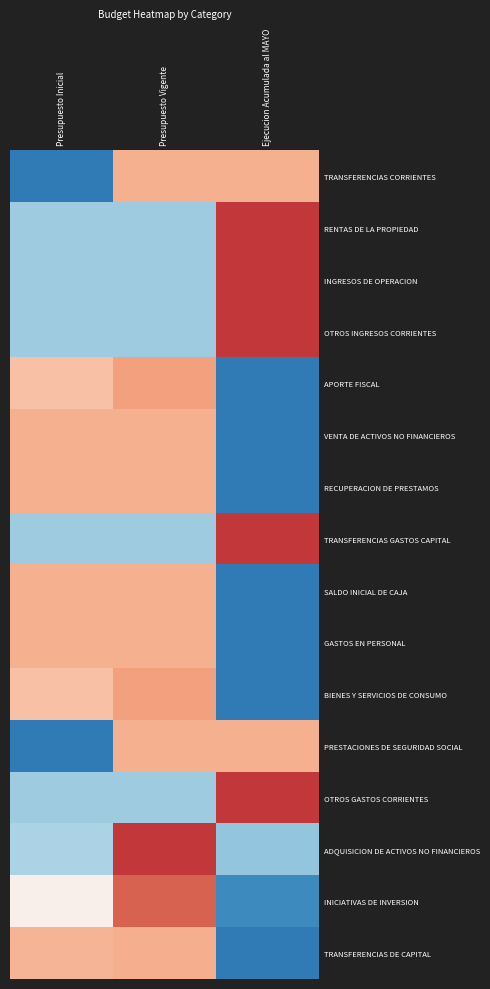

At which category does the chart reach its peak across all series?

Ejecucion Acumulada al MAYO